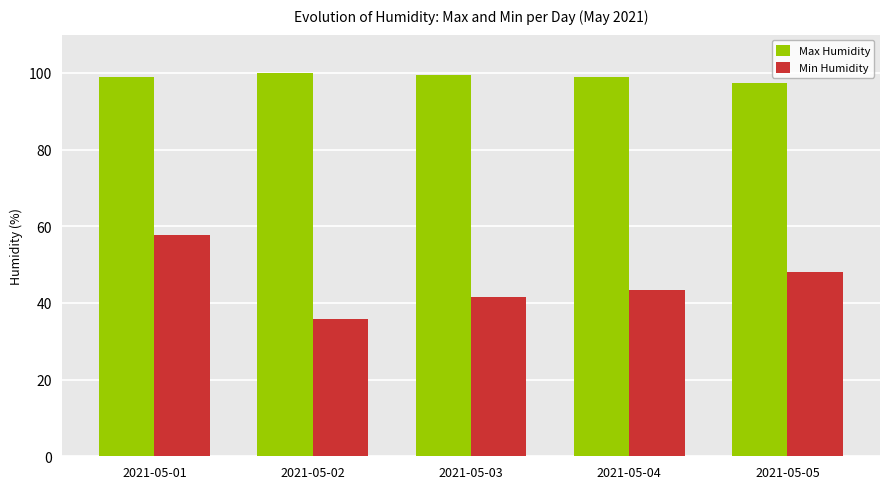

Rank the series by their average value, from highest to lowest.

Max Humidity, Min Humidity